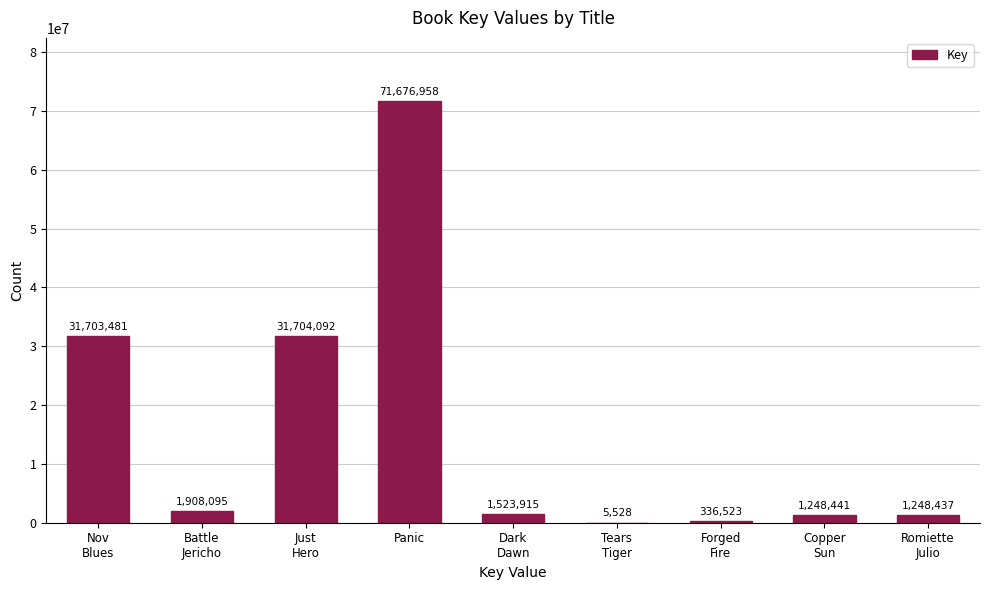

What is the greatest value displayed?

71676958